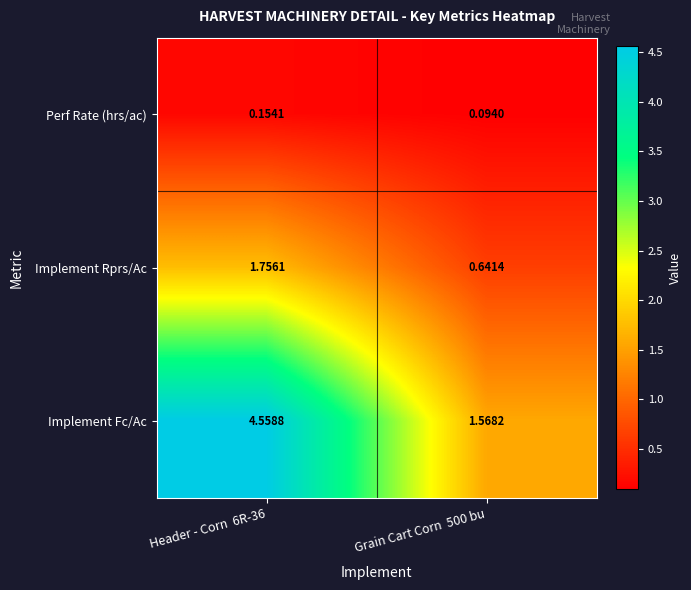

Between Header - Corn  6R-36 and Grain Cart Corn  500 bu, which series saw the biggest shift?

Implement Fc/Ac